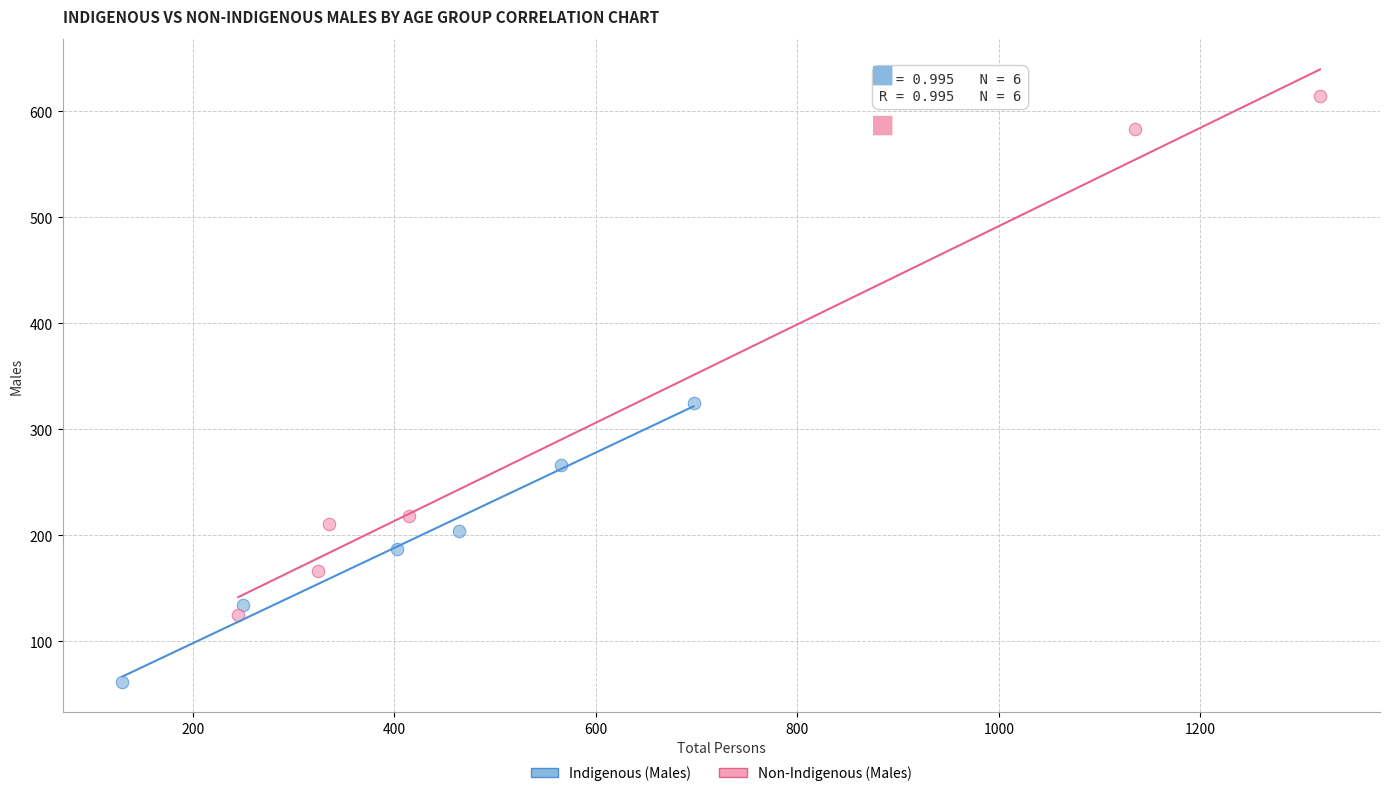

Which series has the widest spread of Y values?

Non-Indigenous (Males)